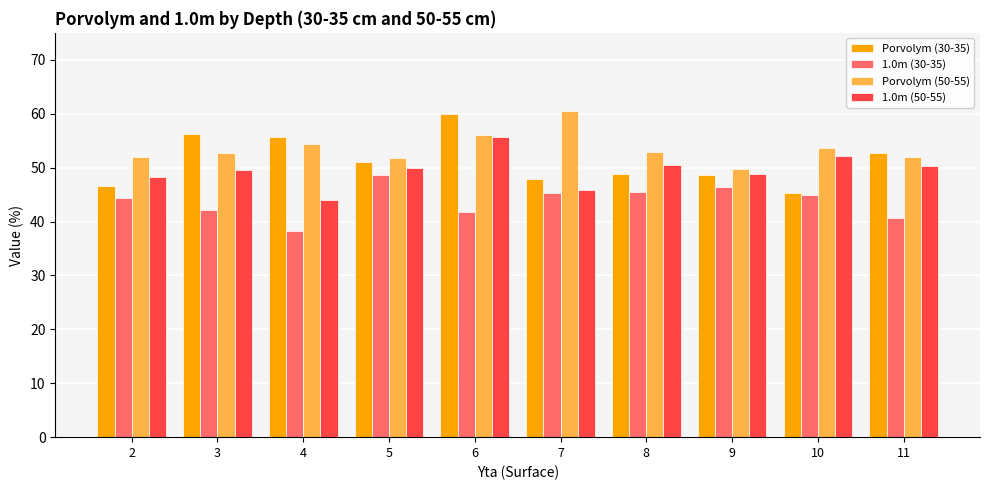

Rank the series at 3 from lowest to highest value.

1.0m (30-35), 1.0m (50-55), Porvolym (50-55), Porvolym (30-35)